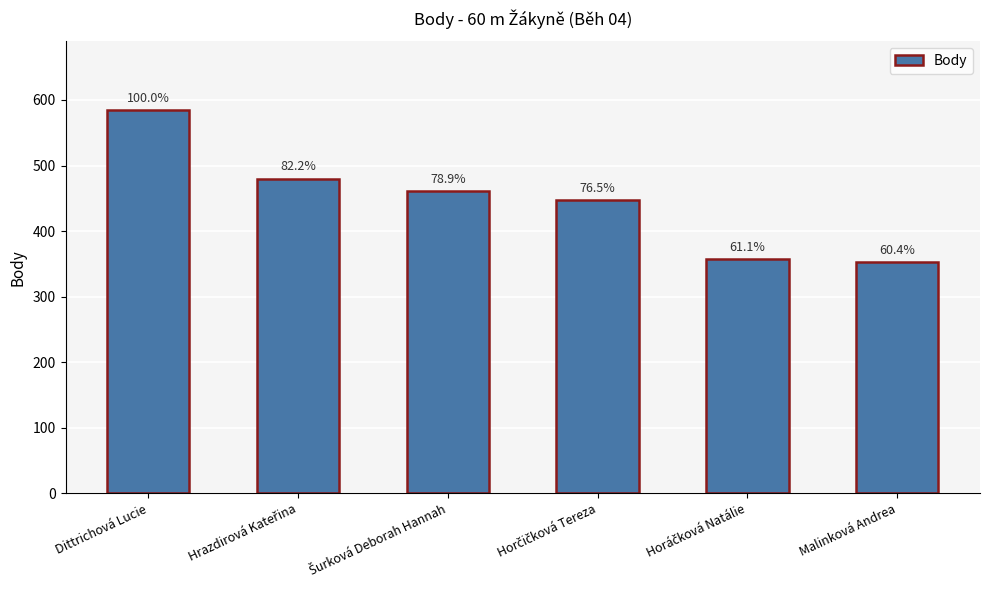

What is the change in value from Hrazdirová Kateřina to Horáčková Natálie?

-123